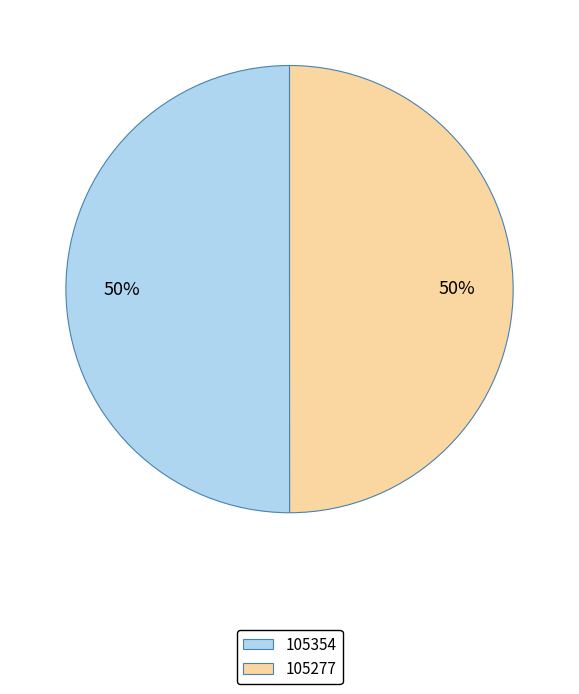

Do 105354 and 105277 together represent more than half of the pie?

Yes